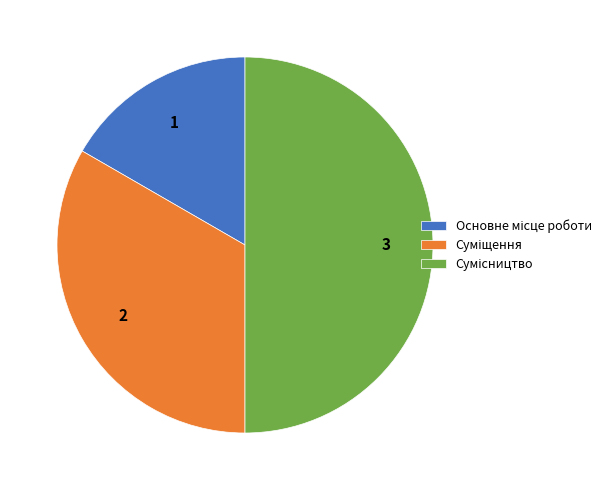

To the nearest percent, what is the average slice percentage?

33%